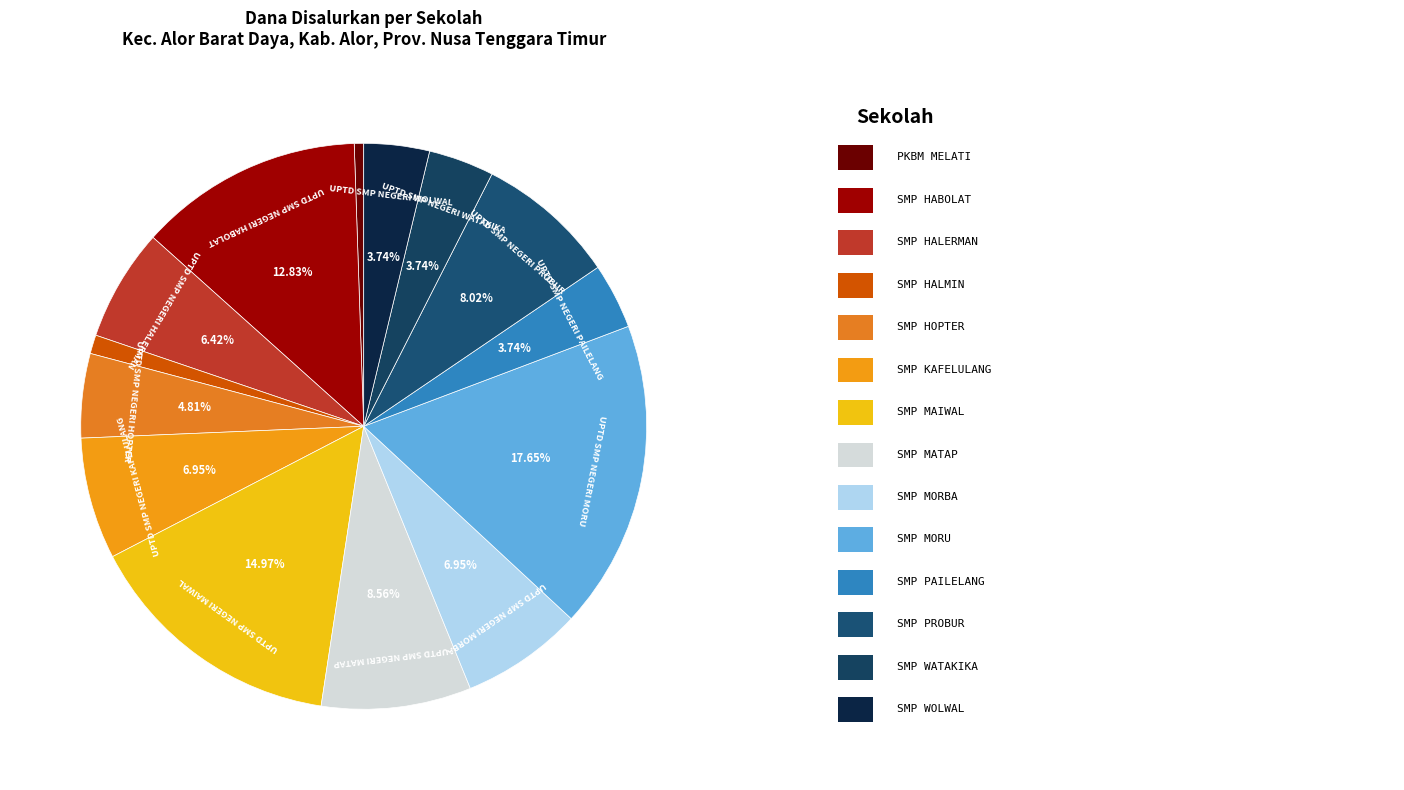

How many slices are in this pie chart?

14